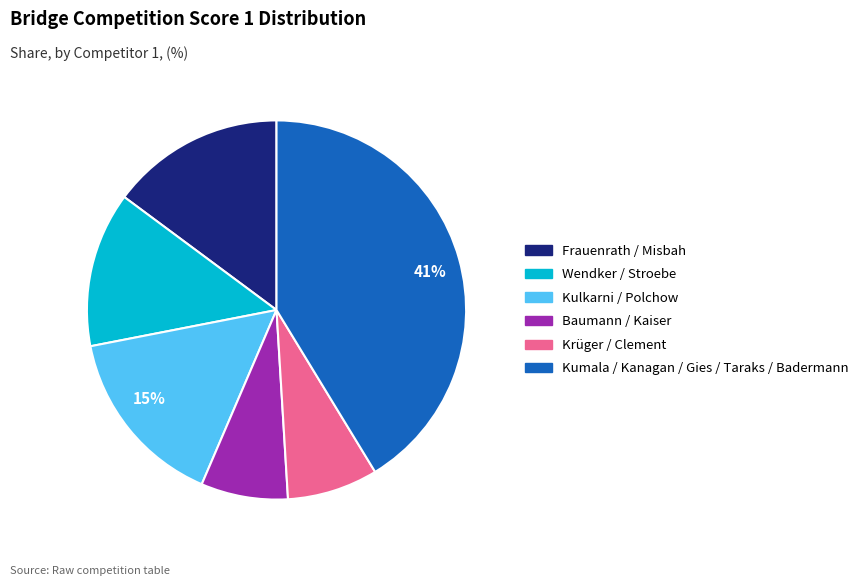

Is there a majority slice in this chart?

No